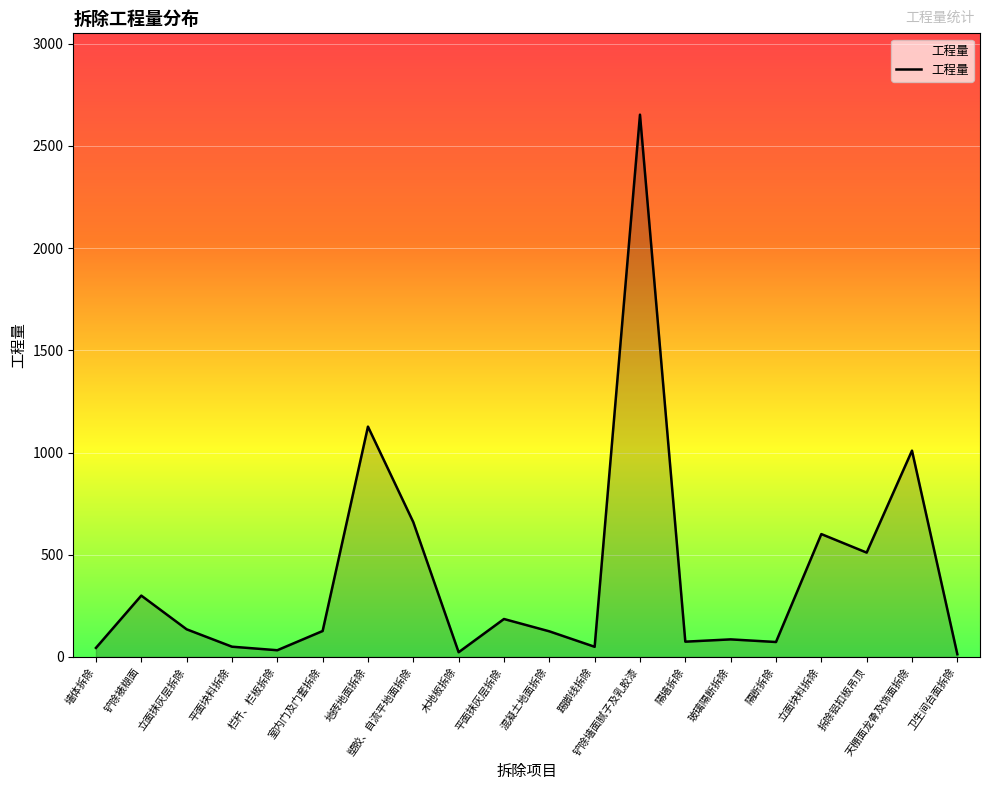

Is it true that the value at 立面块料拆除 is 601.0?

True